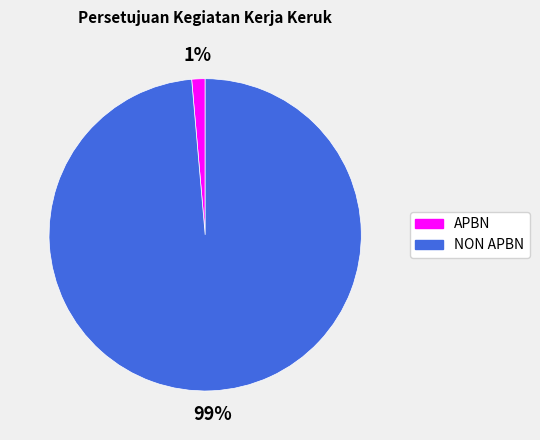

Is the sum of NON APBN and APBN greater than half?

Yes